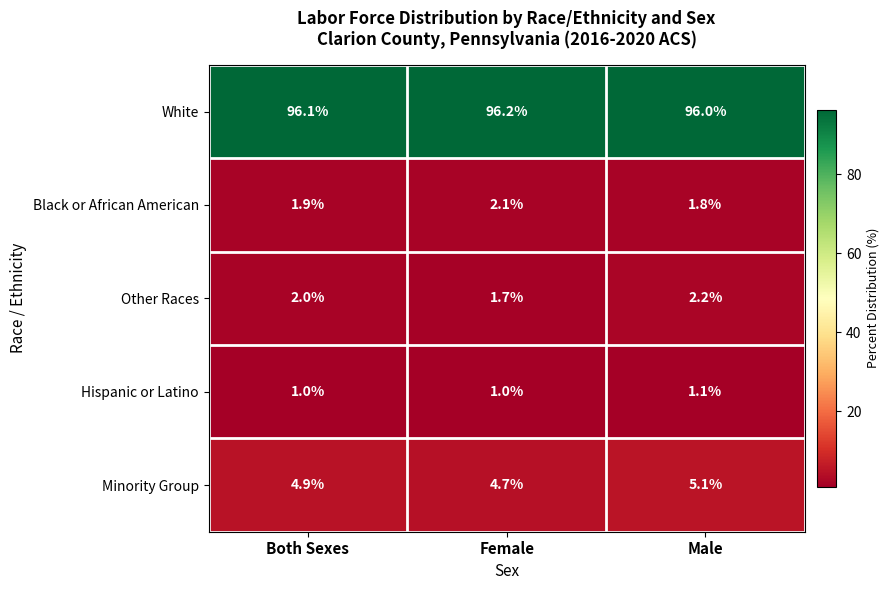

What is the greatest value displayed?

96.2